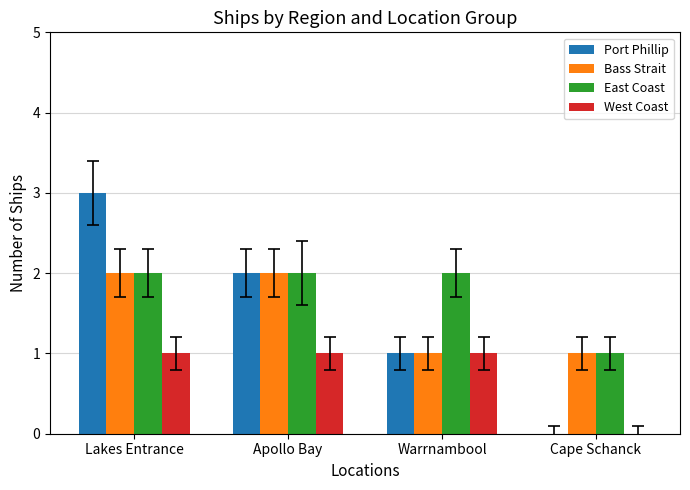

Reading left to right, transcribe all the data shown in this chart.

Port Phillip: 3	2	1	0
Bass Strait: 2	2	1	1
East Coast: 2	2	2	1
West Coast: 1	1	1	0